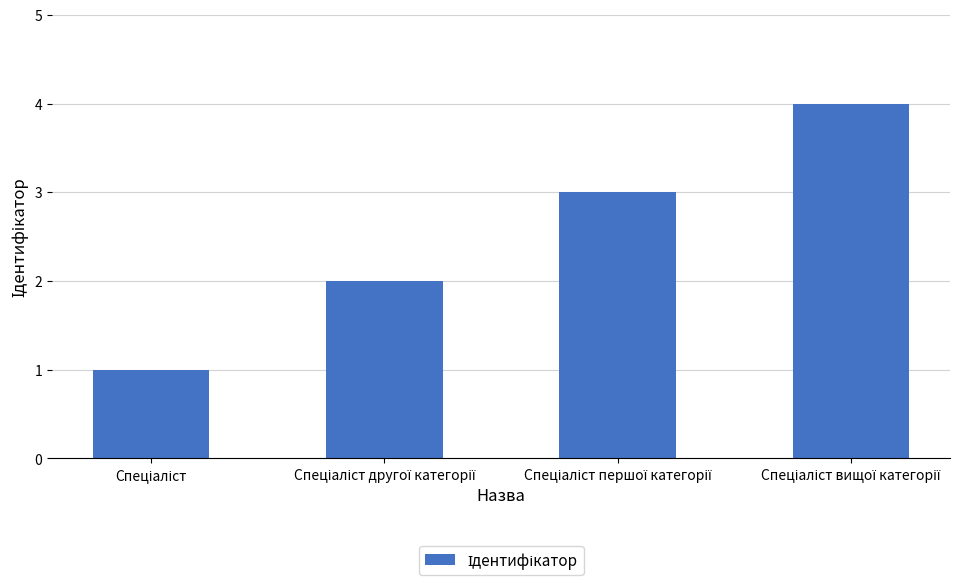

Are the bars horizontal?

No